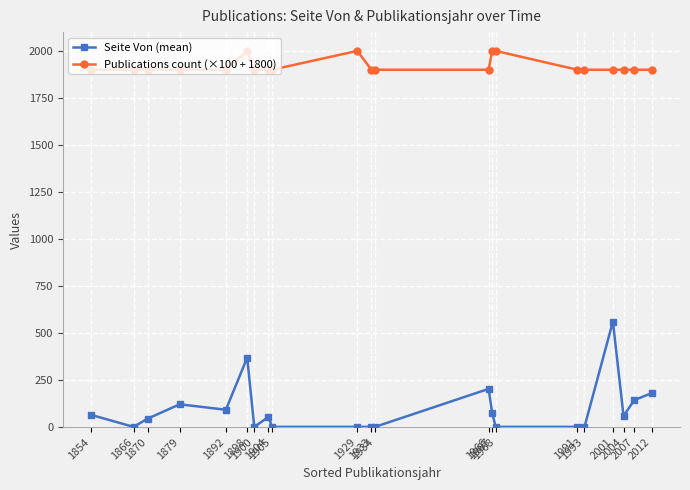

True or false: Publications count (×100 + 1800) has a value of 1900 at 2004.

True